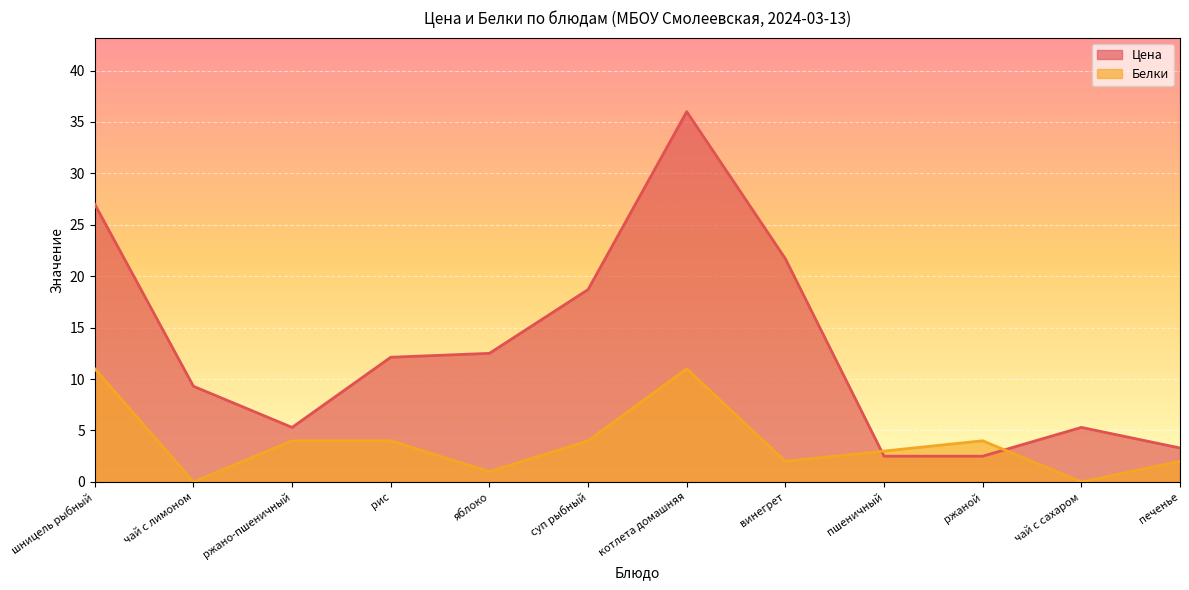

At which label does Цена reach its minimum?

пшеничный